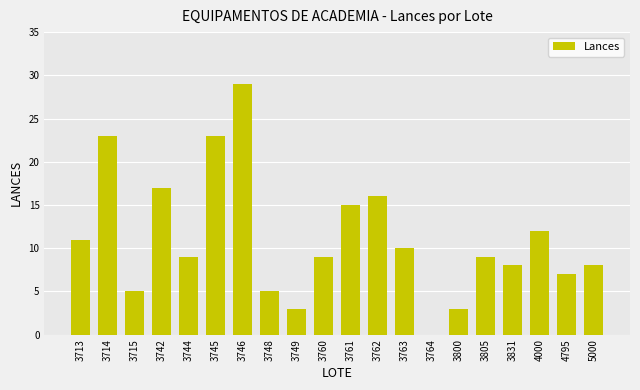

What is the ratio of the value at 4000 to the value at 3714?

0.5